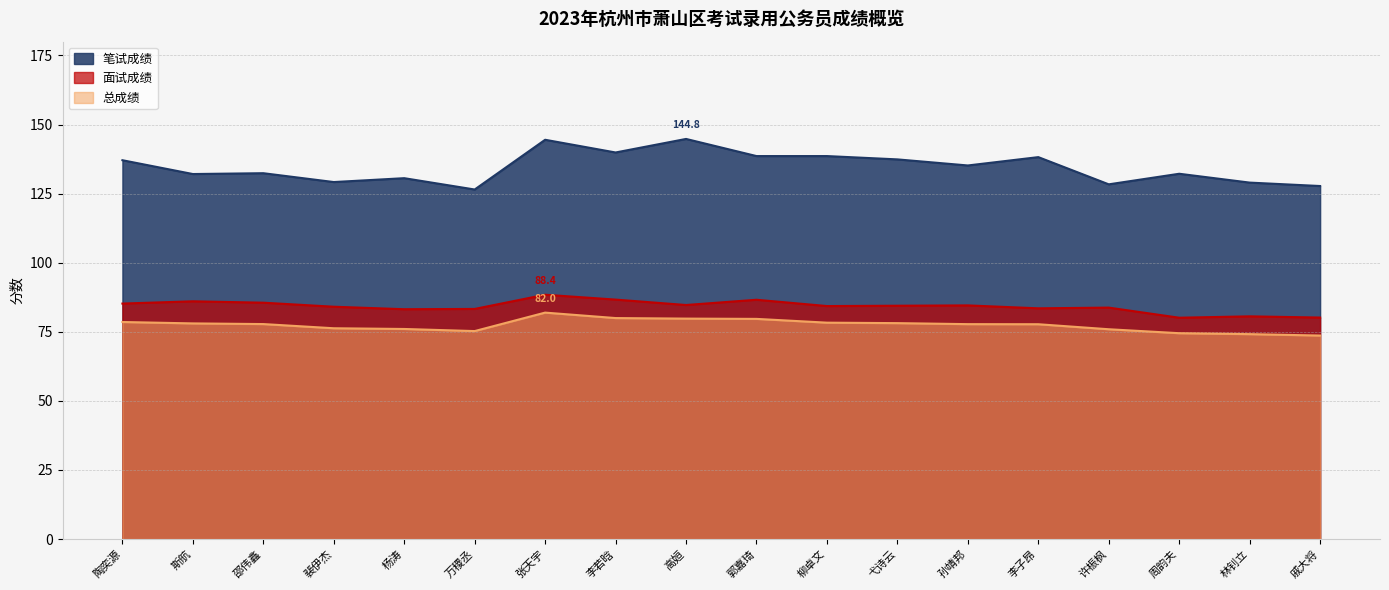

How many series are shown in this chart?

3